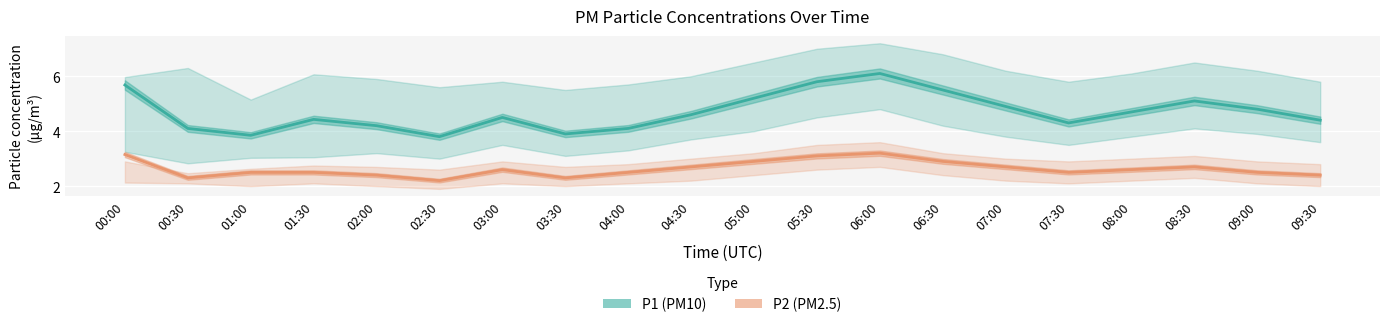

True or false: P2 (PM2.5) and P1 (PM10) intersect in this chart.

False